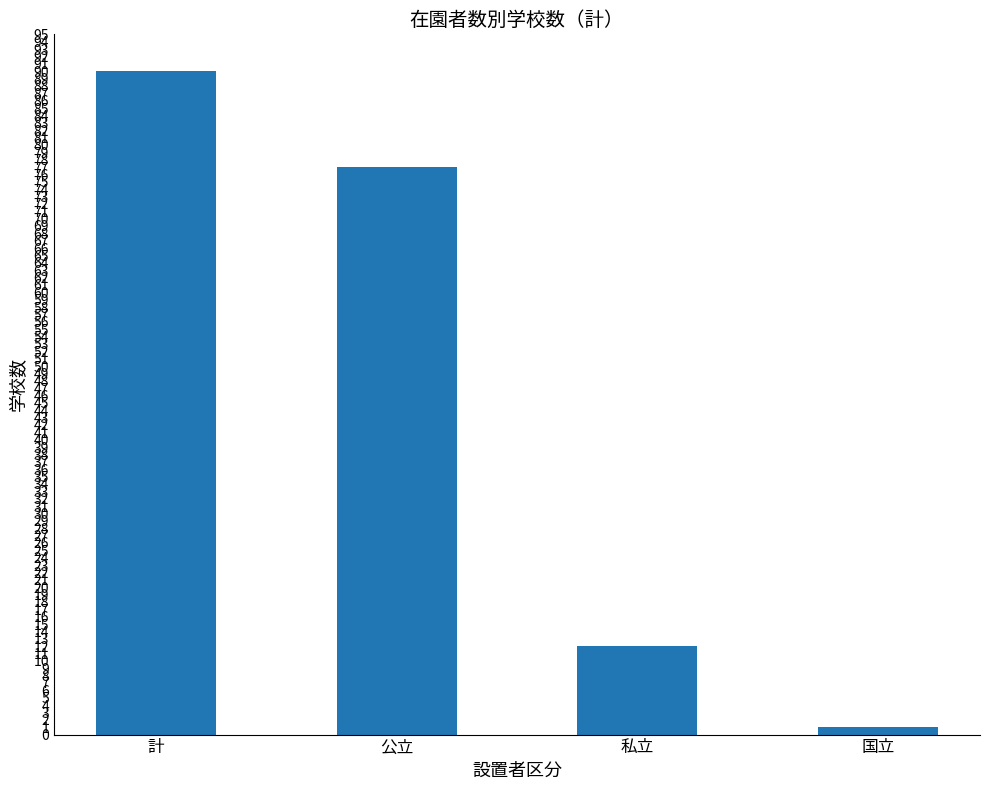

List the labels in order of value, smallest first.

国立, 私立, 公立, 計